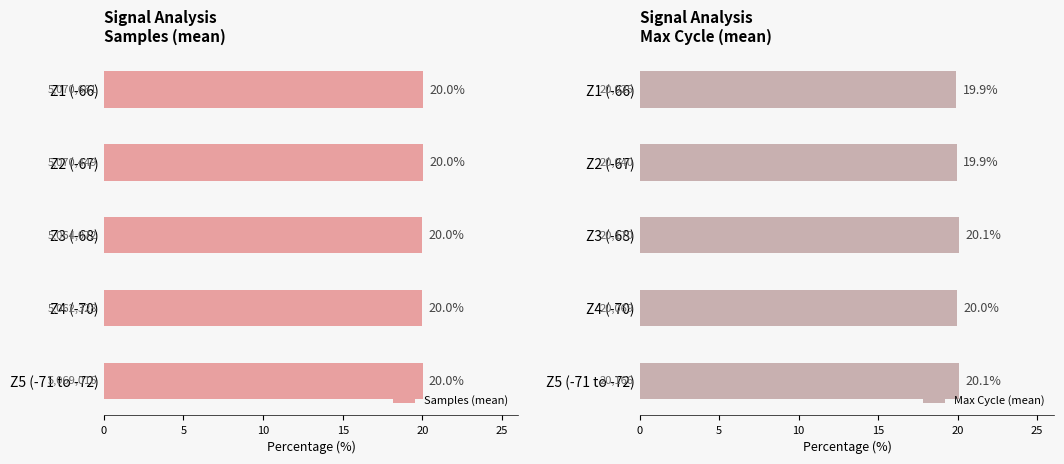

What is the value of the Samples (mean) bar at the 2nd from the left?

20.0